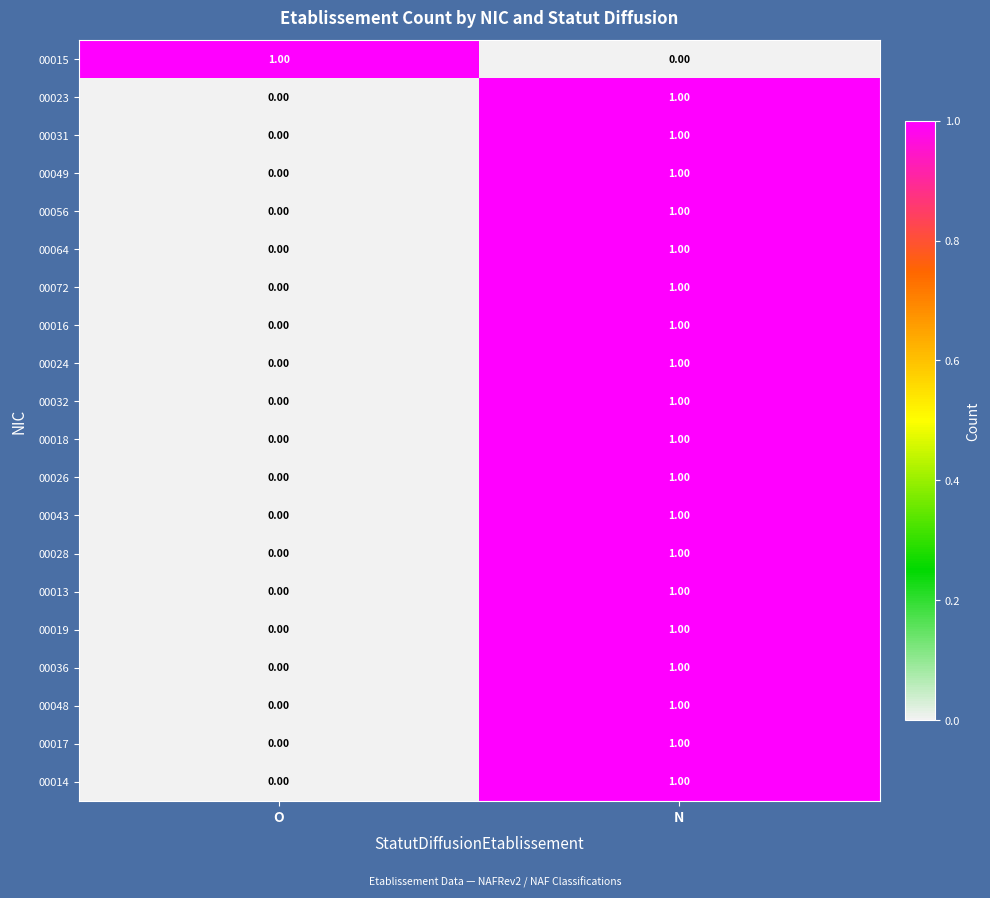

Rank the categories by 00036 value from highest to lowest.

N, O